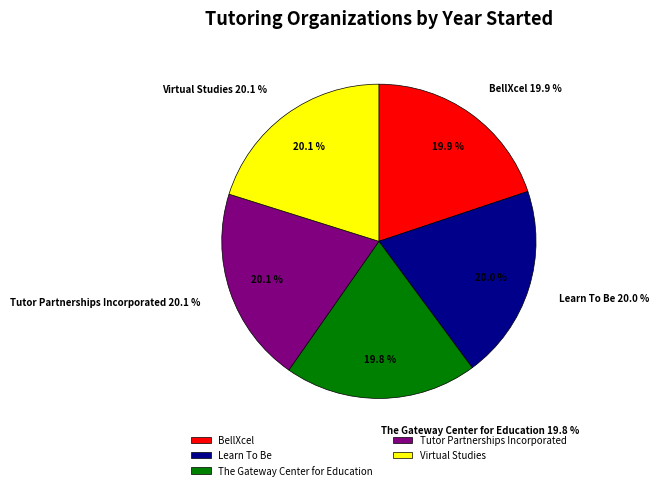

Which category has the biggest portion of the pie?

Virtual Studies